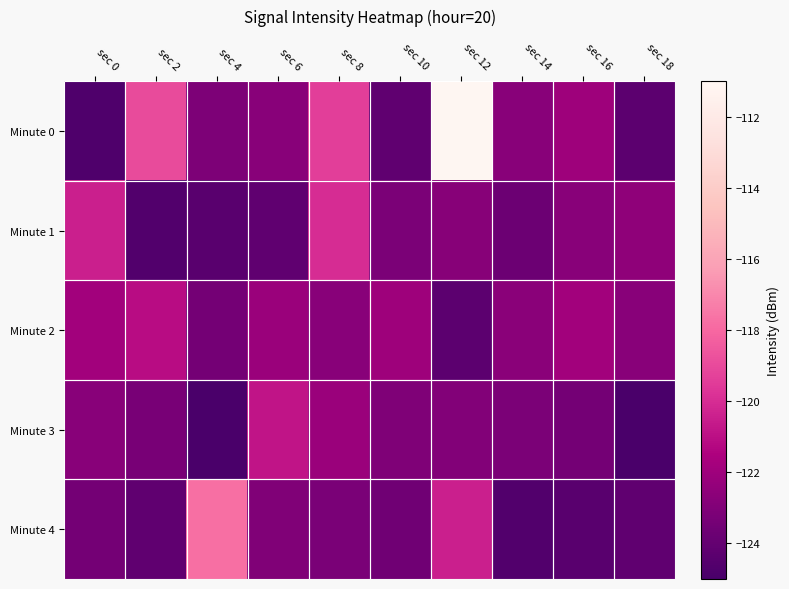

List the series in order of their peak value, highest first.

Minute 0, Minute 4, Minute 1, Minute 3, Minute 2